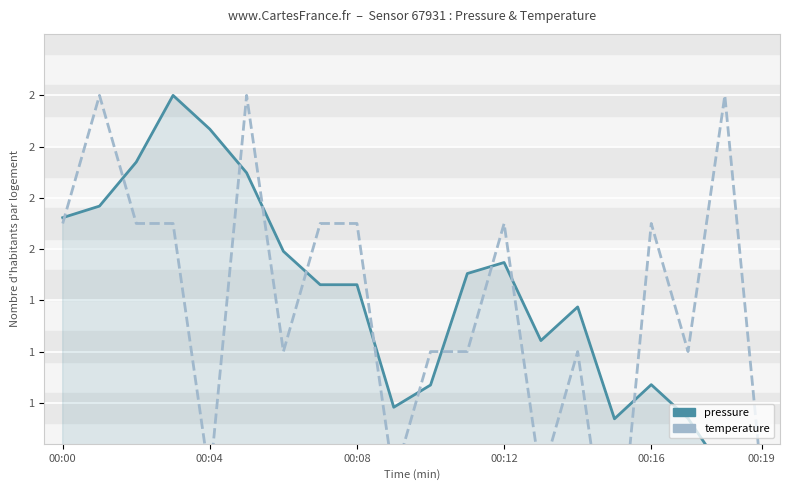

How many values in temperature are above zero?

19